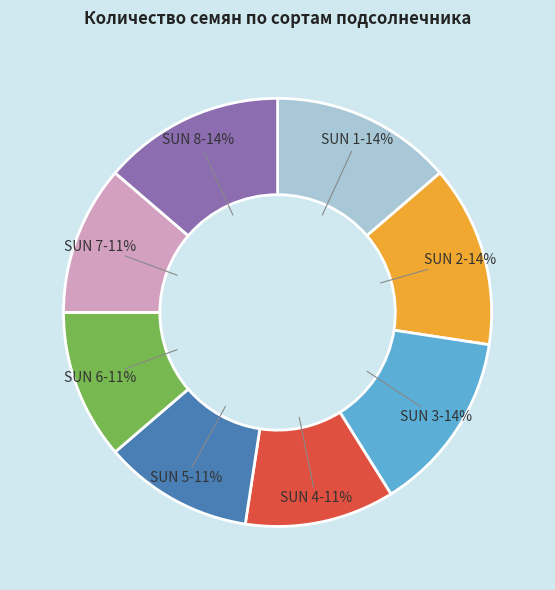

To the nearest percent, what is the average slice percentage?

12%